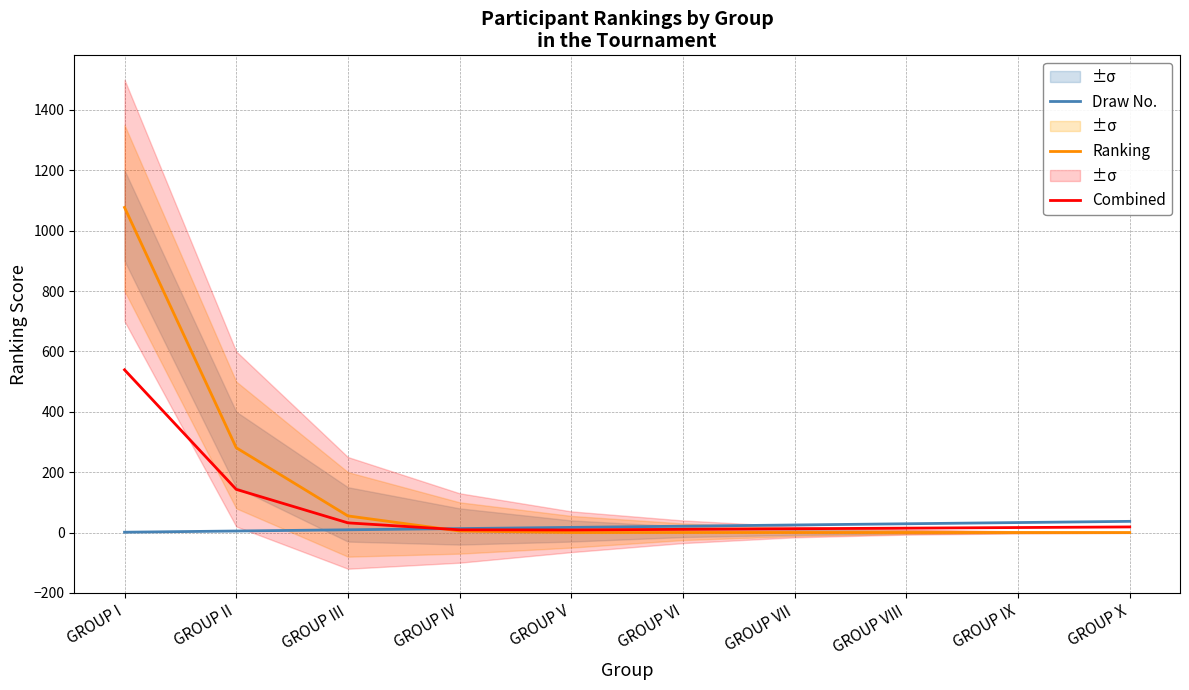

What position from the right is GROUP V?

6